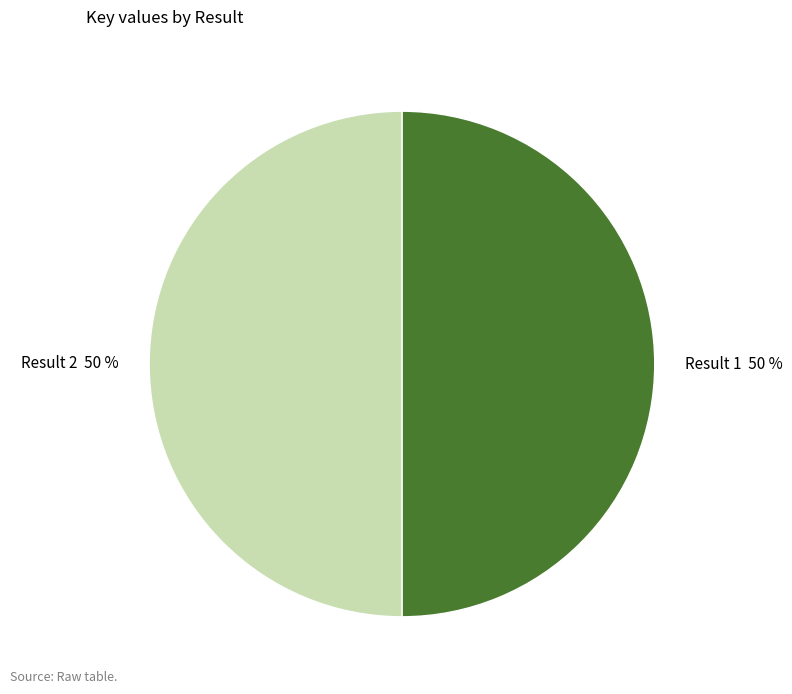

To the nearest percent, what is the average slice percentage?

50%